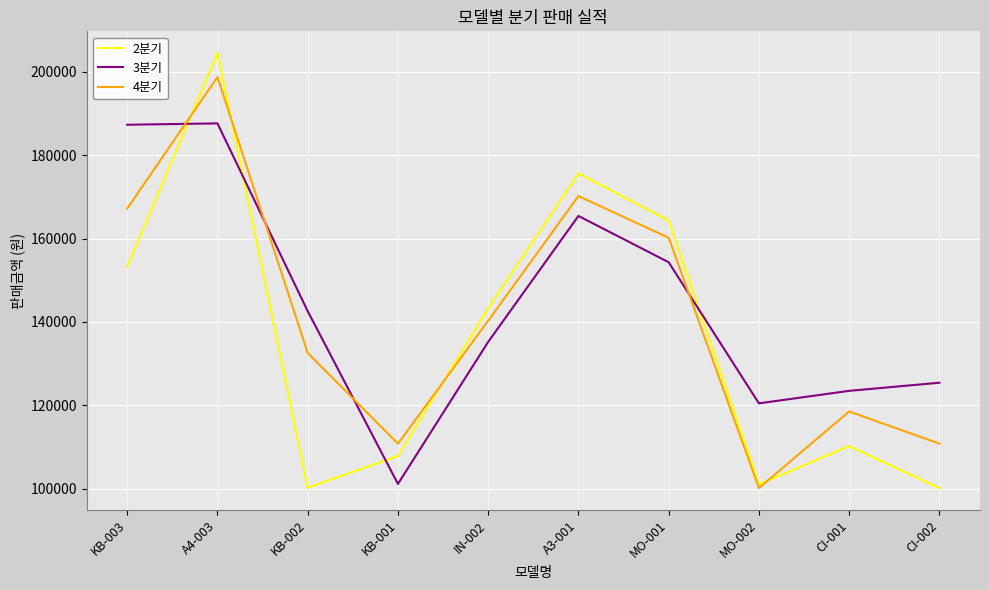

Is the value of 3분기 at KB-002 greater than the value of 2분기 at KB-001?

Yes